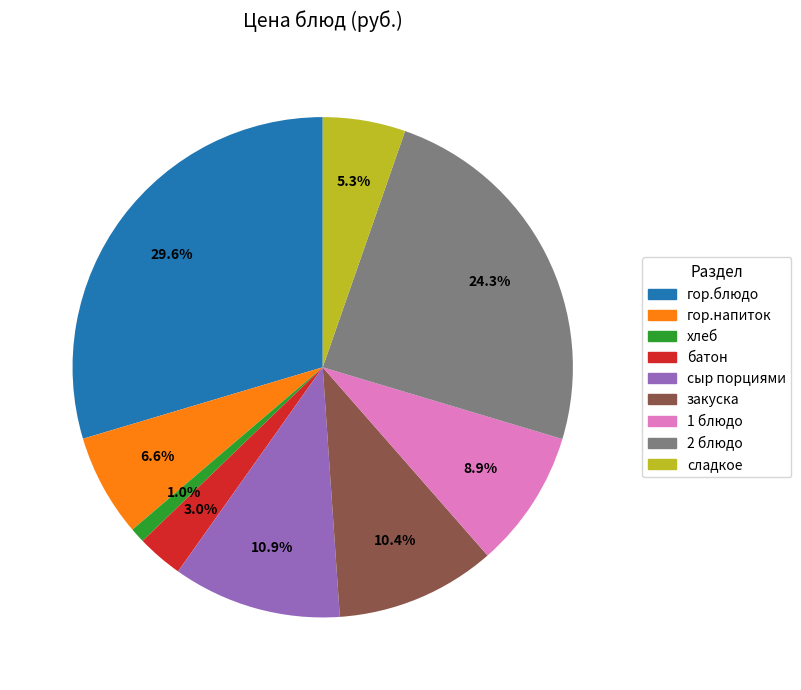

Rank the categories by value from lowest to highest.

хлеб, батон, сладкое, гор.напиток, 1 блюдо, закуска, сыр порциями, 2 блюдо, гор.блюдо